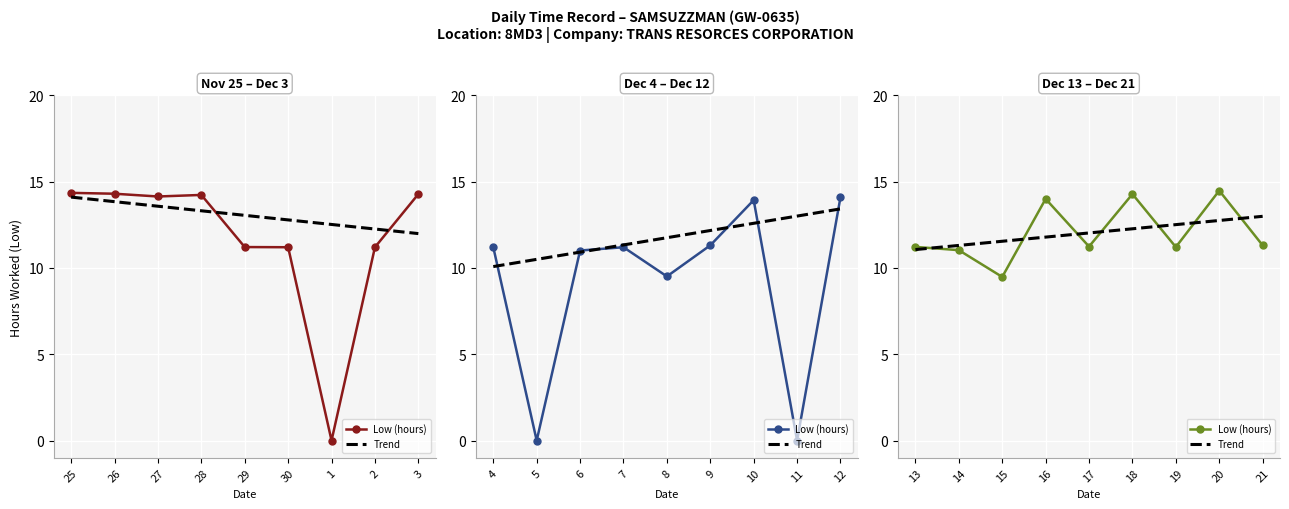

Which series has the widest spread of values?

Low (hours)